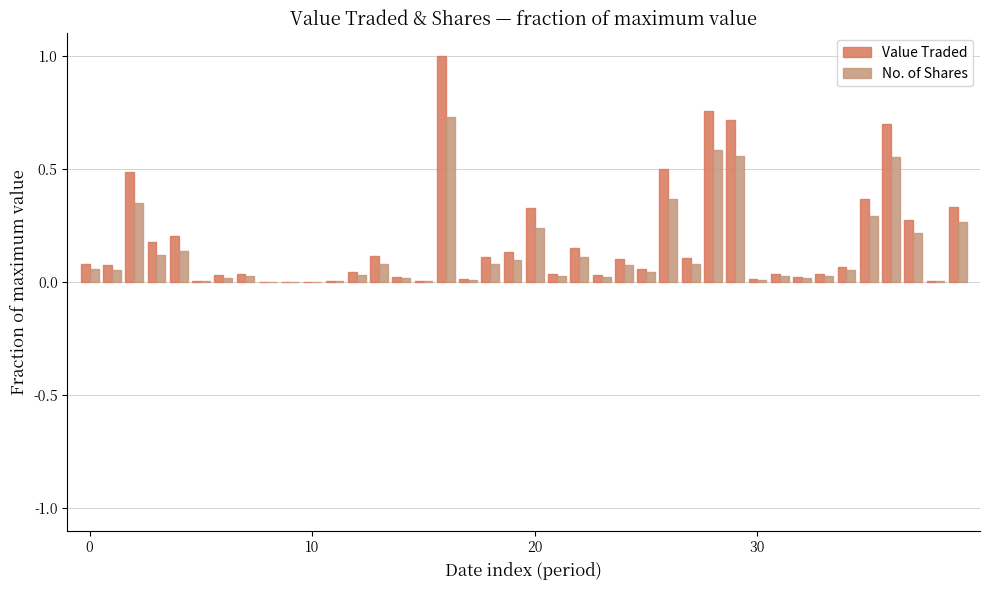

Which series has the largest total across all categories?

Value Traded